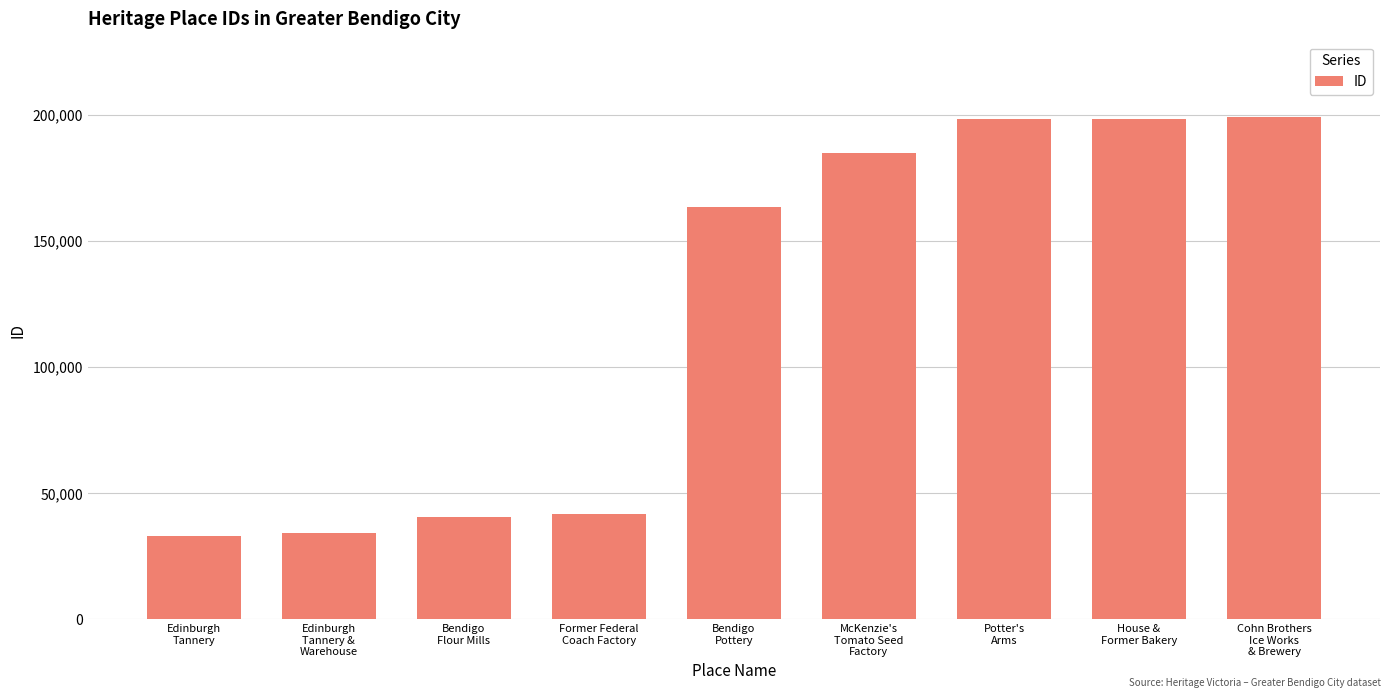

What is the average value?

121511